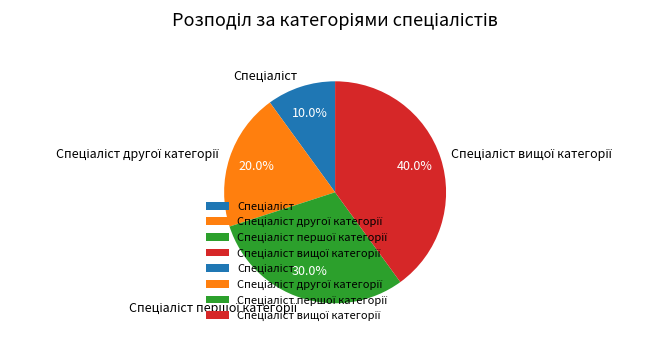

Is there any slice that represents more than half of the pie?

No